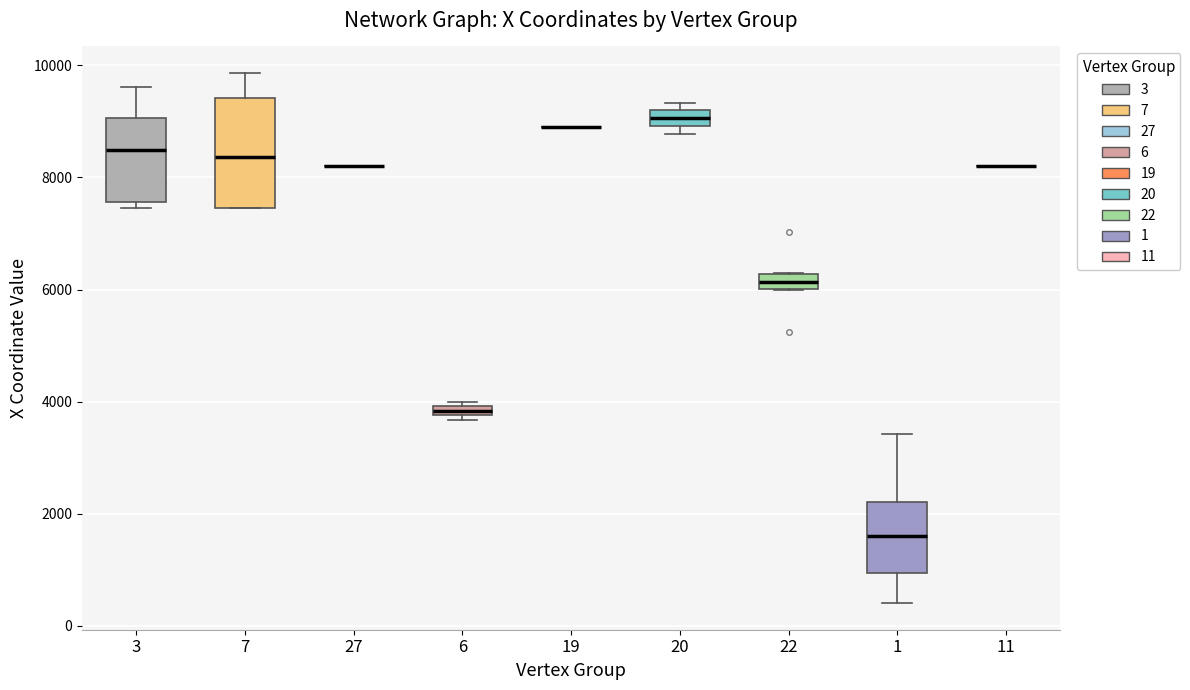

Comparing the boxes themselves (not the whiskers), which one is the tallest?

7